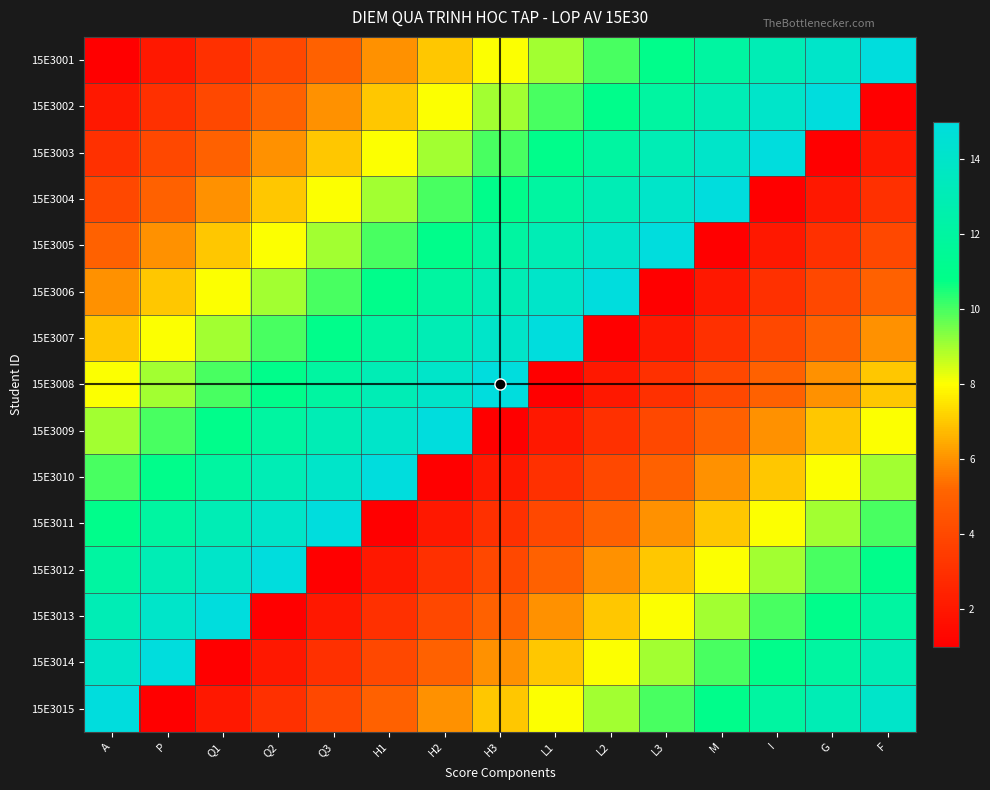

What is the total value across all series at H1?

120